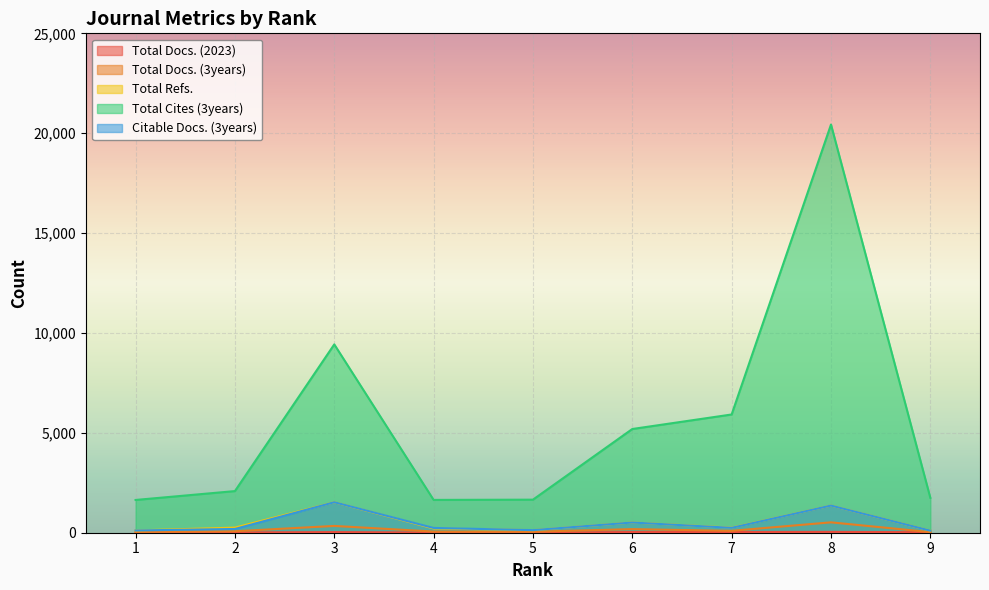

The Total Cites (3years) series shows 5192 at 6. True or false?

True